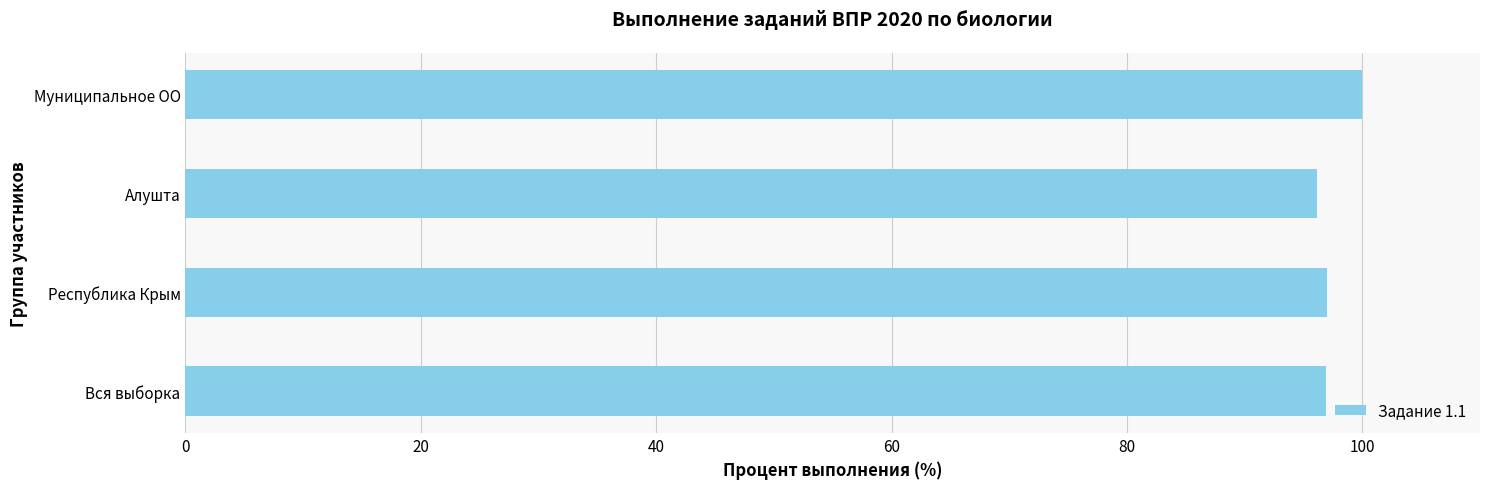

Is it true that the value at Алушта is 51.9?

False